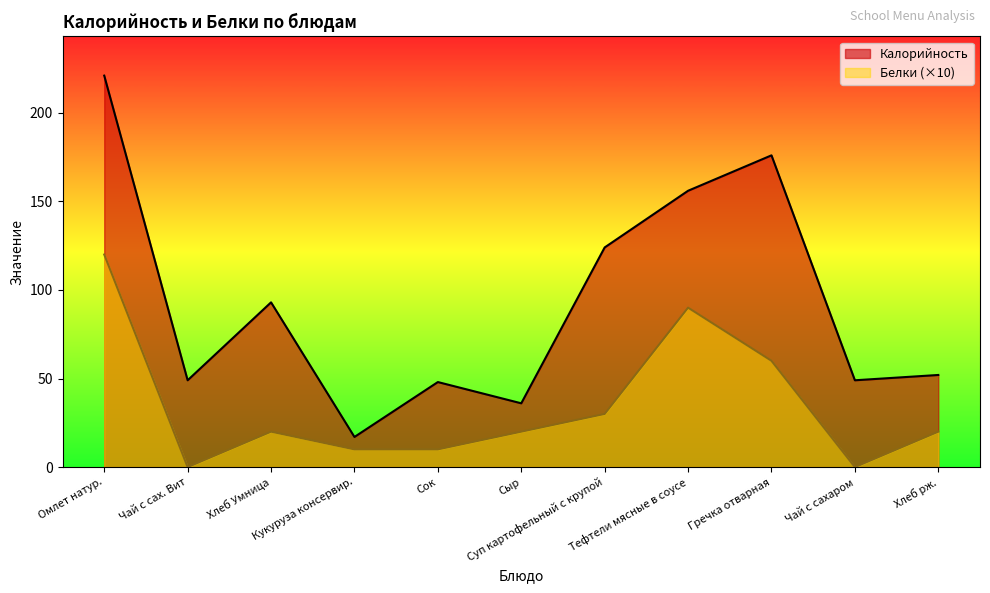

Read the Белки value at Омлет натур., to the nearest 50.

100